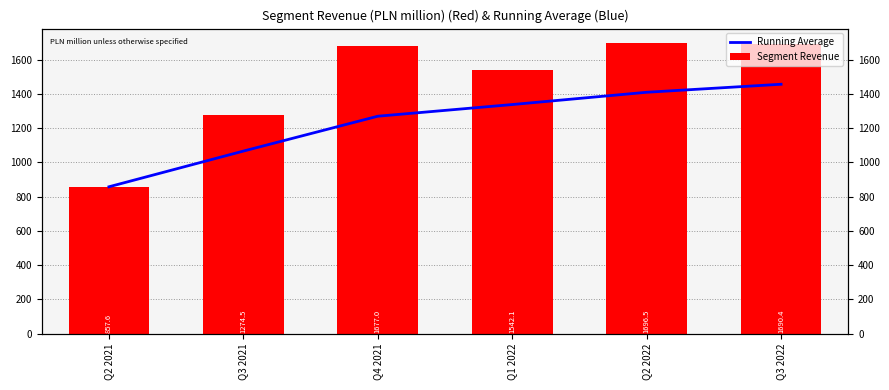

At which label does Running Average first exceed 1337?

Q1 2022